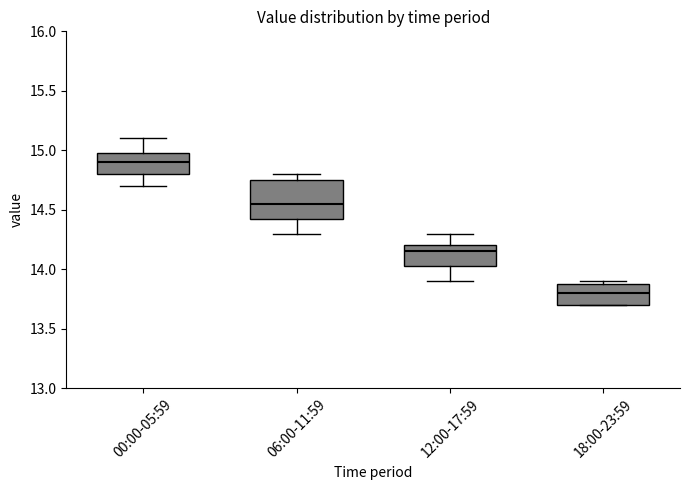

Reading left to right, read every box against the y-axis: the position of its median line, the range the box covers, and the ends of its whiskers. The values are not printed on the chart, so give them approximately, as read against the axis.

00:00-05:59: median 14.90, box 14.80 to 15.00, whiskers 14.70 to 15.10
06:00-11:59: median 14.55, box 14.45 to 14.75, whiskers 14.30 to 14.80
12:00-17:59: median 14.15, box 14.05 to 14.20, whiskers 13.90 to 14.30
18:00-23:59: median 13.80, box 13.70 to 13.90, whiskers 13.70 to 13.90 (just above the box's upper edge)